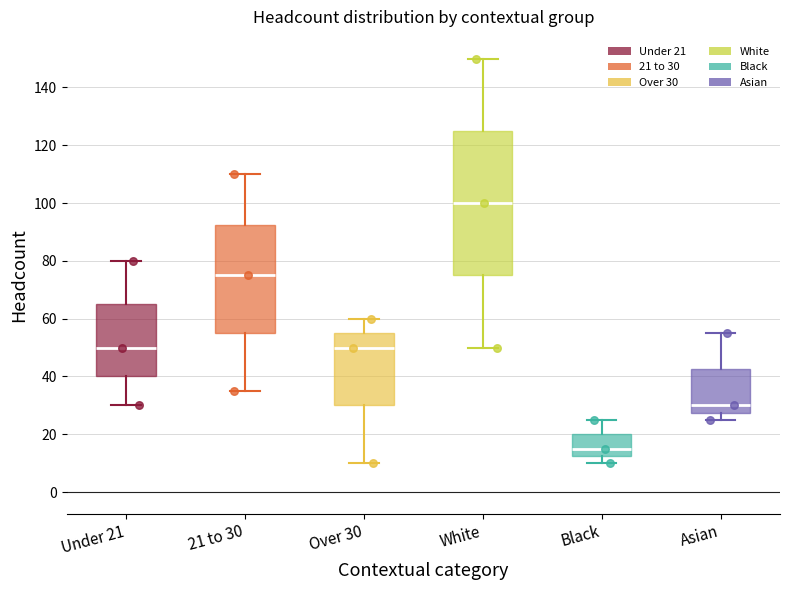

Reading left to right, read every box against the y-axis: the position of its median line, the range the box covers, and the ends of its whiskers. The values are not printed on the chart, so give them approximately, as read against the axis.

Under 21: median 50, box 40 to 66, whiskers 30 to 80
21 to 30: median 76, box 56 to 92, whiskers 36 to 110
Over 30: median 50, box 30 to 56, whiskers 10 to 60
White: median 100, box 76 to 126, whiskers 50 to 150
Black: median 16, box 12 to 20, whiskers 10 to 26
Asian: median 30, box 28 to 42, whiskers 26 to 56